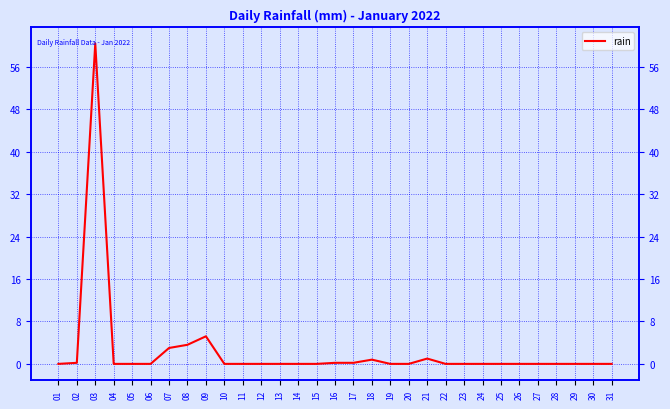

How many lines are shown in the chart?

1